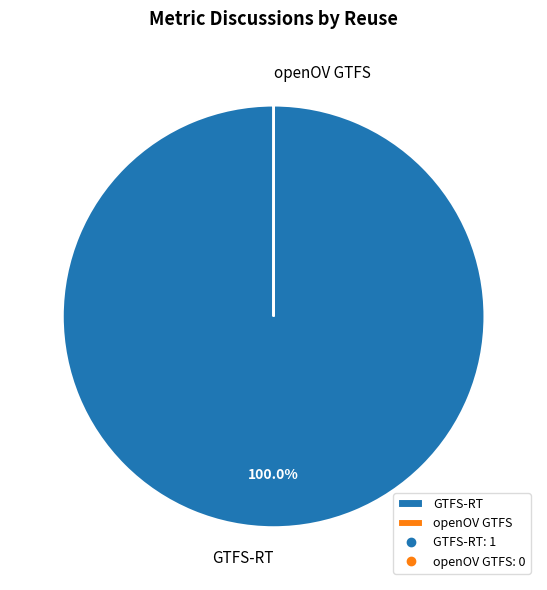

To the nearest percent, what portion does GTFS-RT represent?

100%